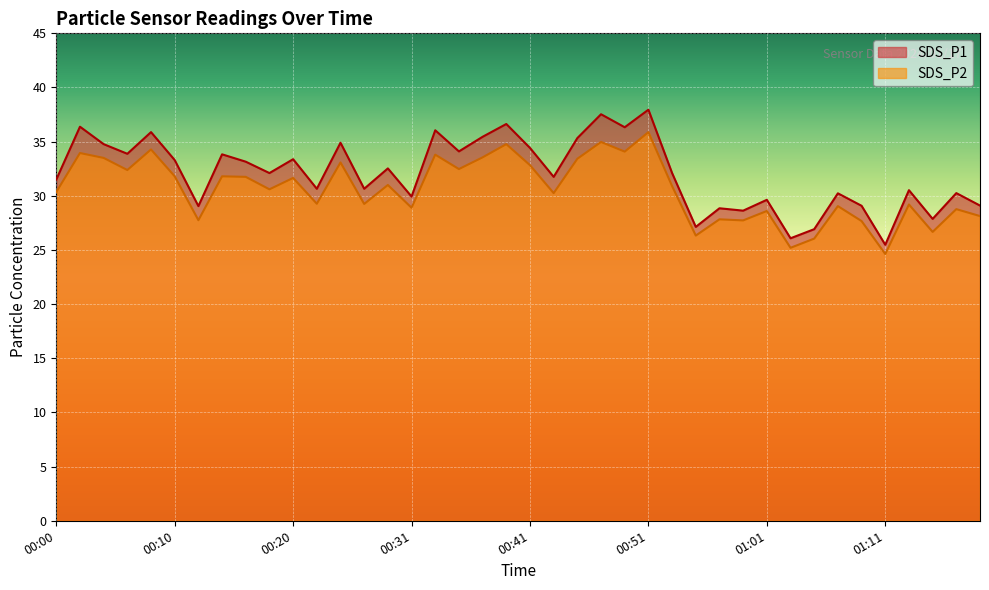

What is the sum of all SDS_P2 values?

1224.1